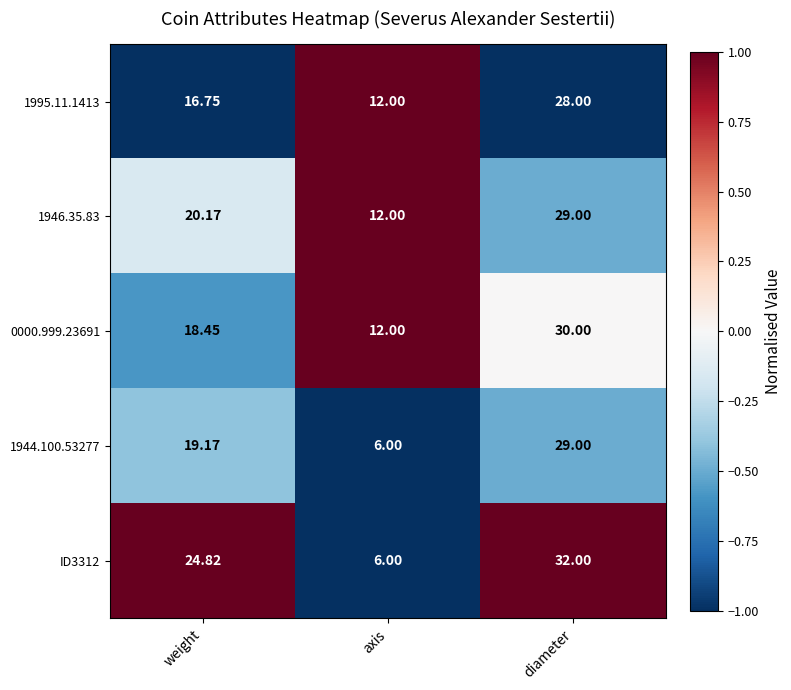

At which label is ID3312 closest to 19?

weight